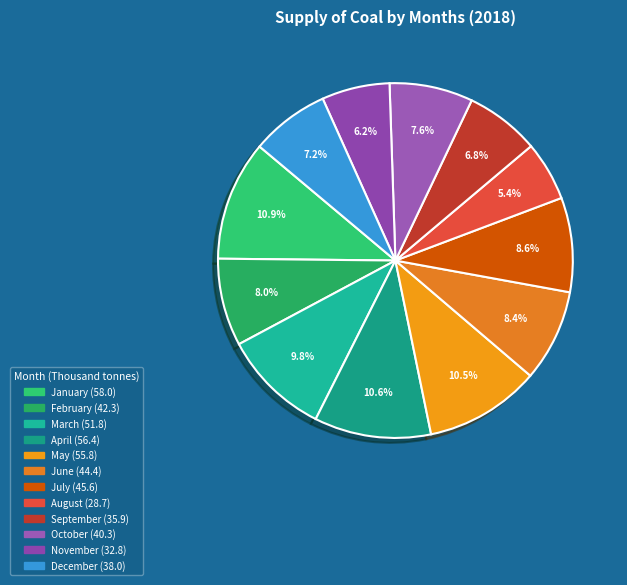

Which has a higher value, December or April?

April